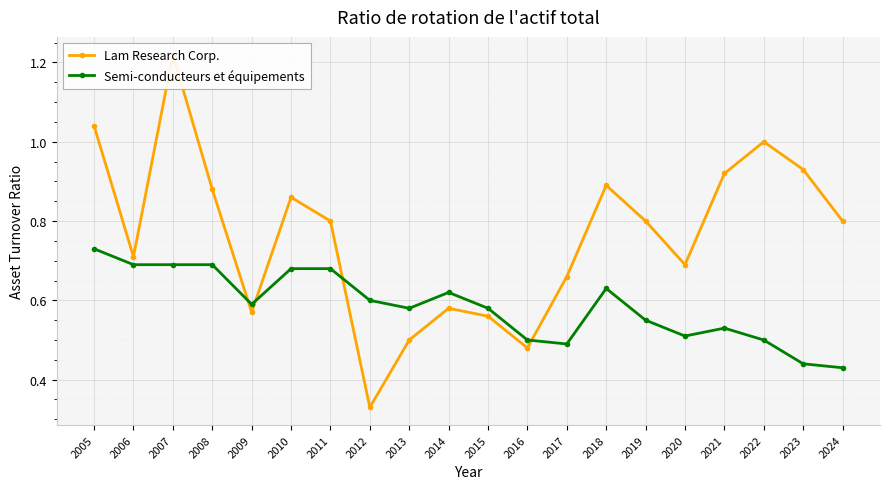

True or false: Semi-conducteurs et équipements has a value of 0.3 at 2021.

False